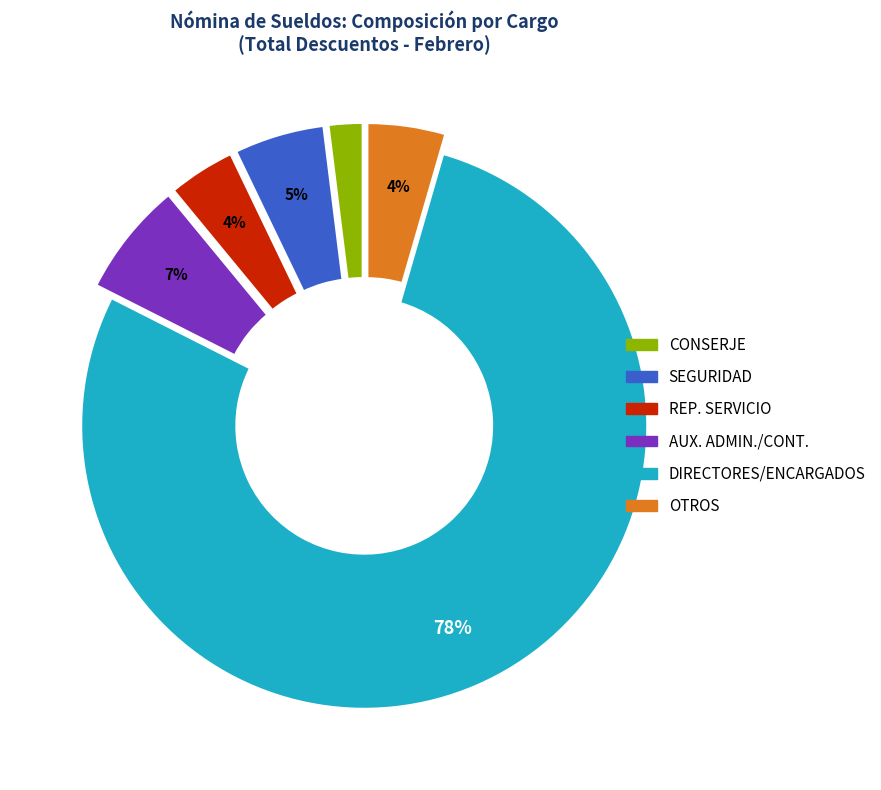

Does AUX. ADMIN./CONT. account for over 50% of the chart?

No